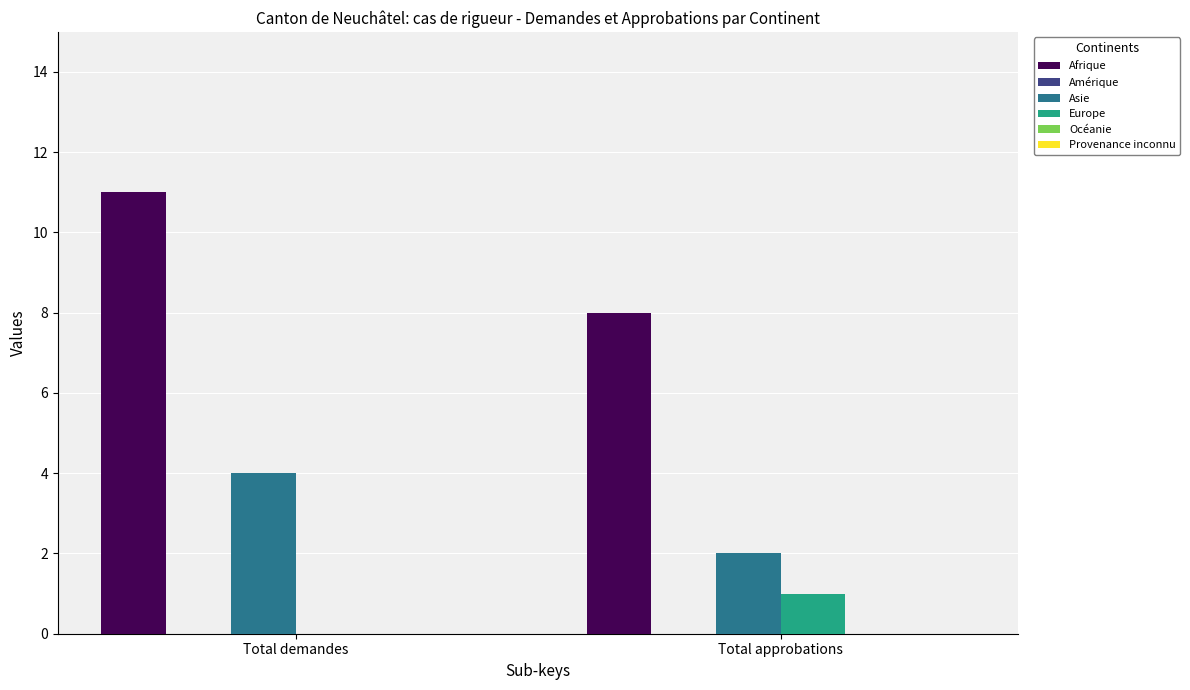

Between Total demandes and Total approbations, which series saw the biggest shift?

Afrique